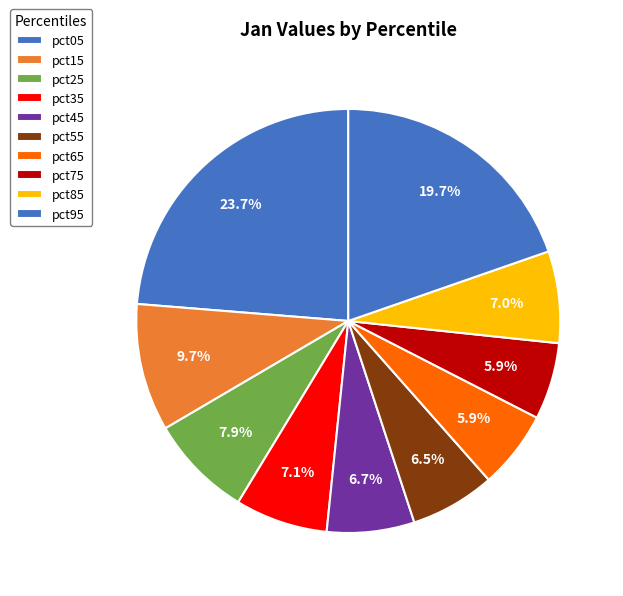

How many slices are in this pie chart?

10